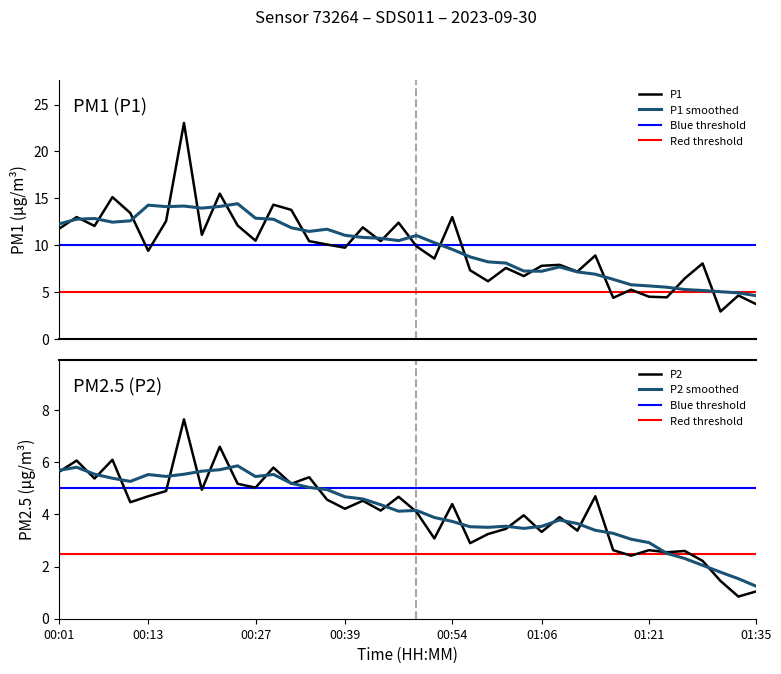

What is the difference between the highest and lowest values at 6?

7.7